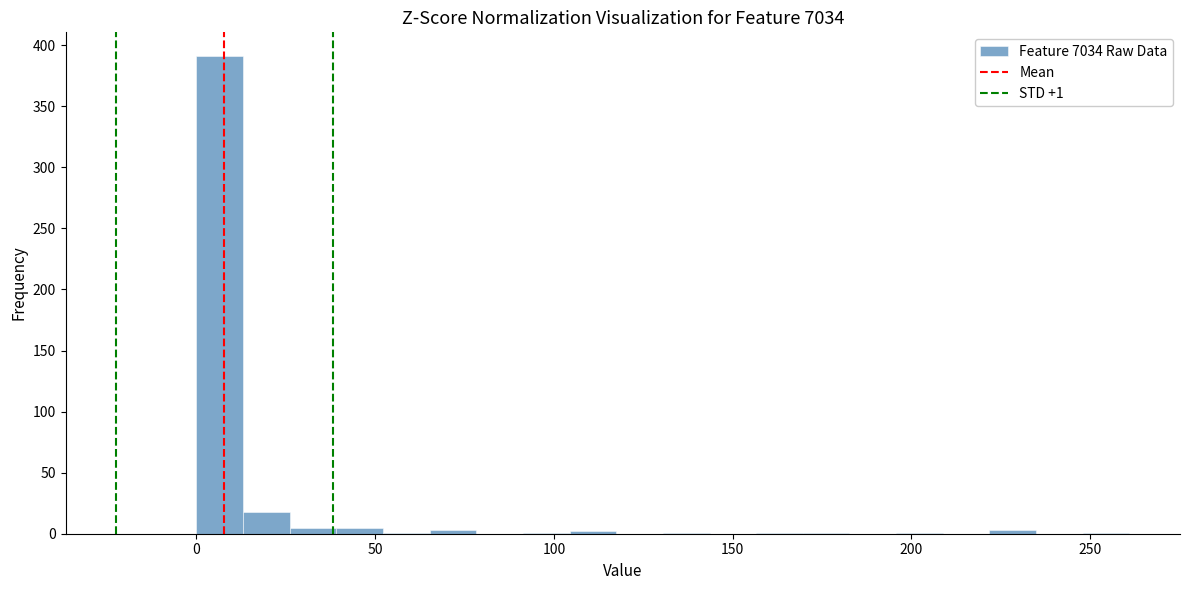

Around what value on the x-axis is the tallest bar? Give the approximate position of its centre, as read against the axis.

5